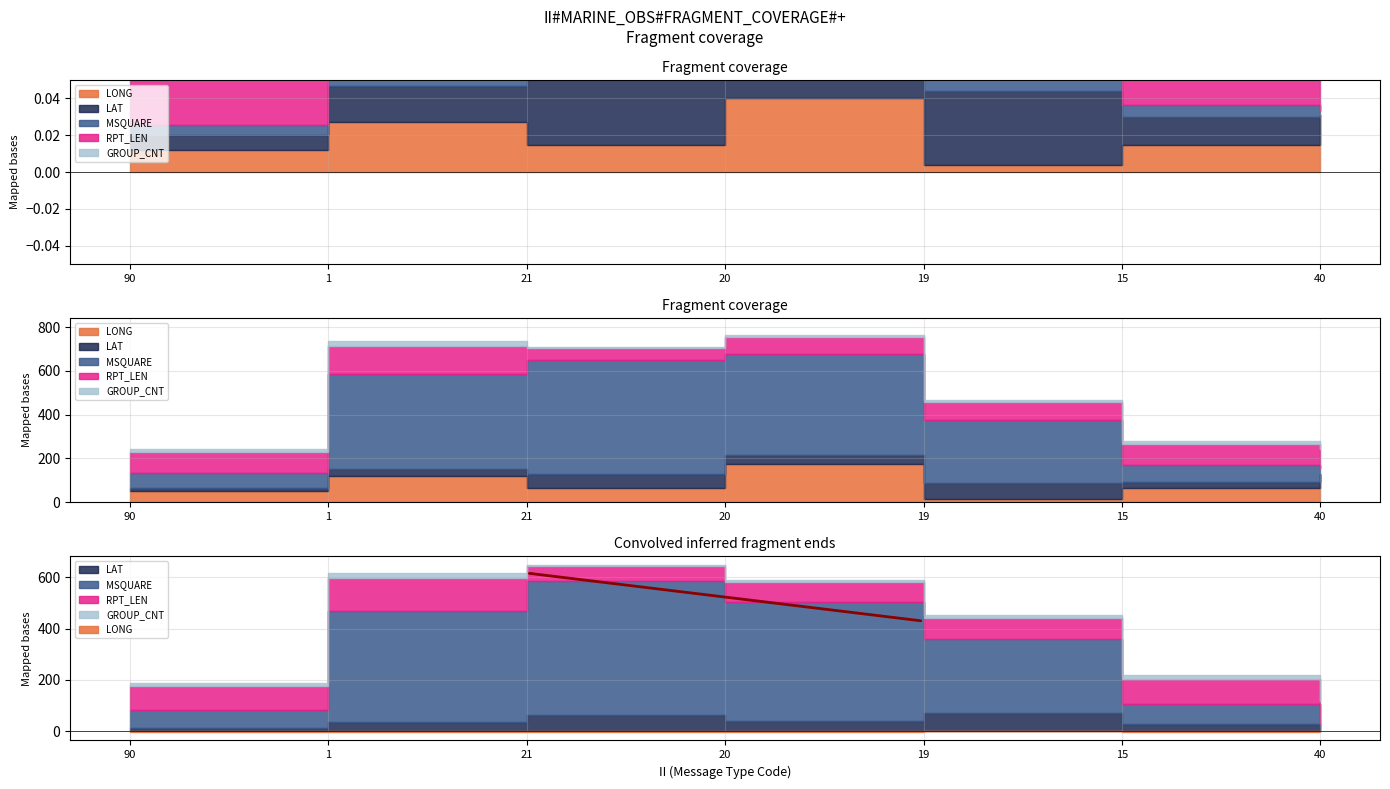

True or false: GROUP_CNT and LONG intersect in this chart.

False